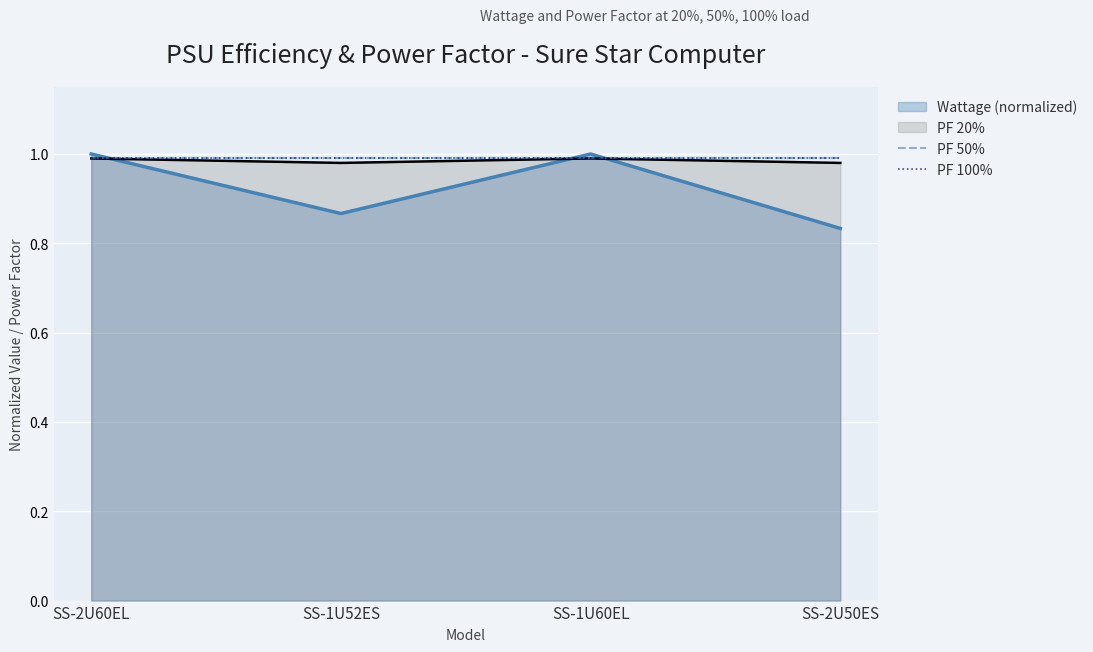

What is the average value of the PF 20% series?

1.0